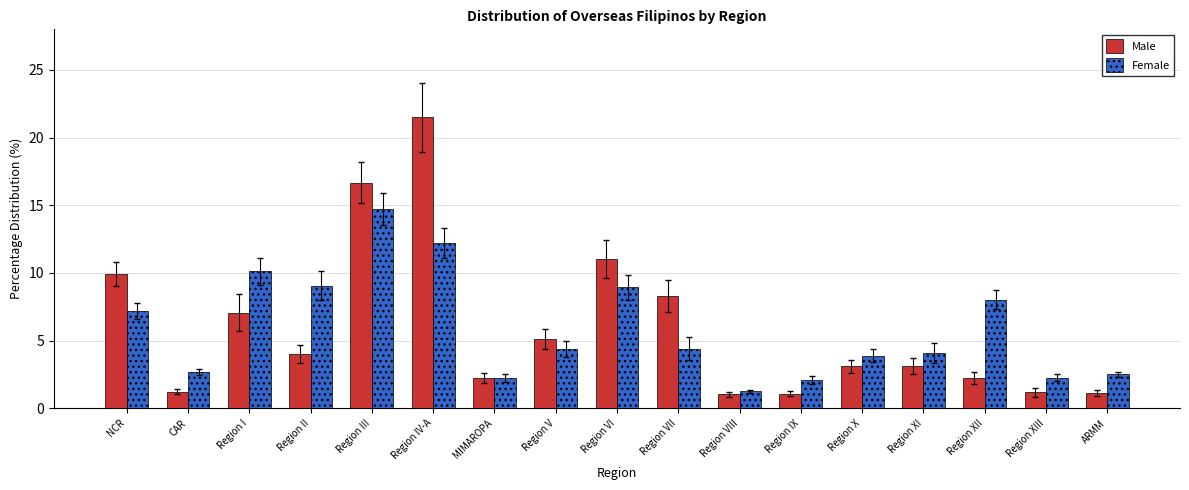

Between Region IV-A and Region XIII, which series saw the biggest shift?

Male